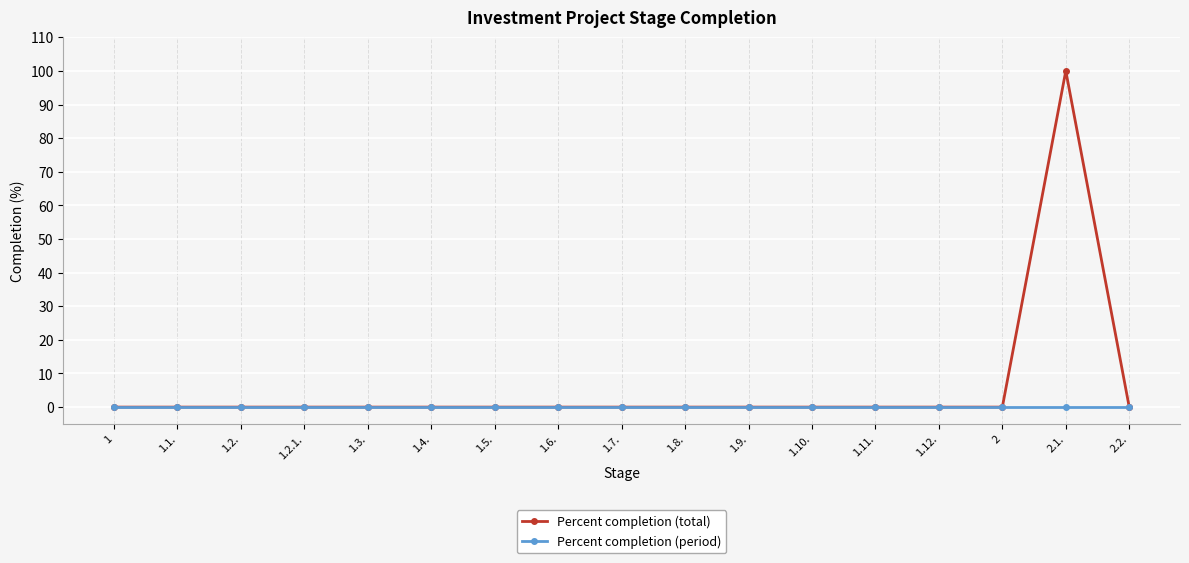

The value of Percent completion (period) at 1.4. is 0. True or false?

True